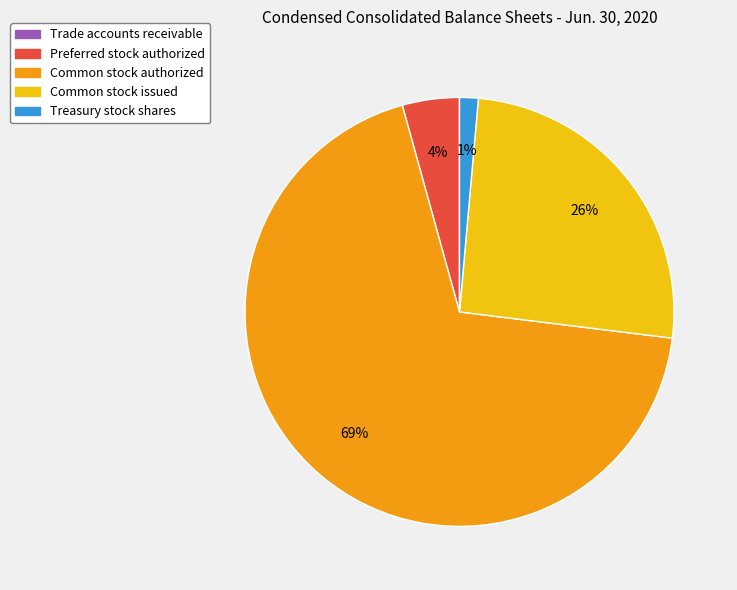

Is the sum of Common stock authorized and Preferred stock authorized greater than half?

Yes